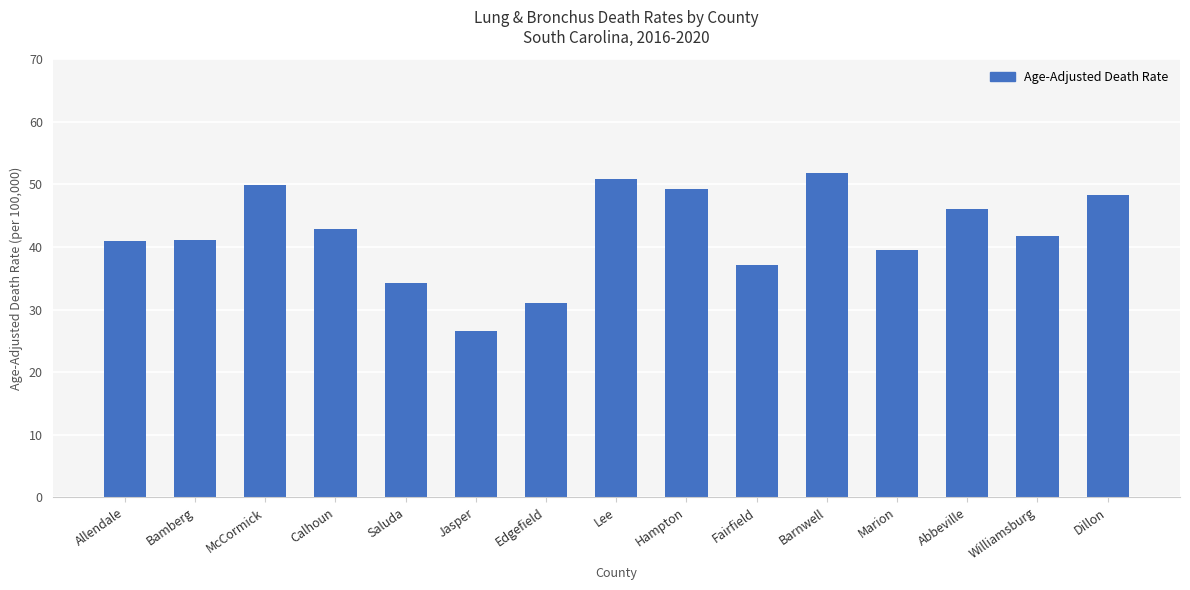

What is the average value?

42.1